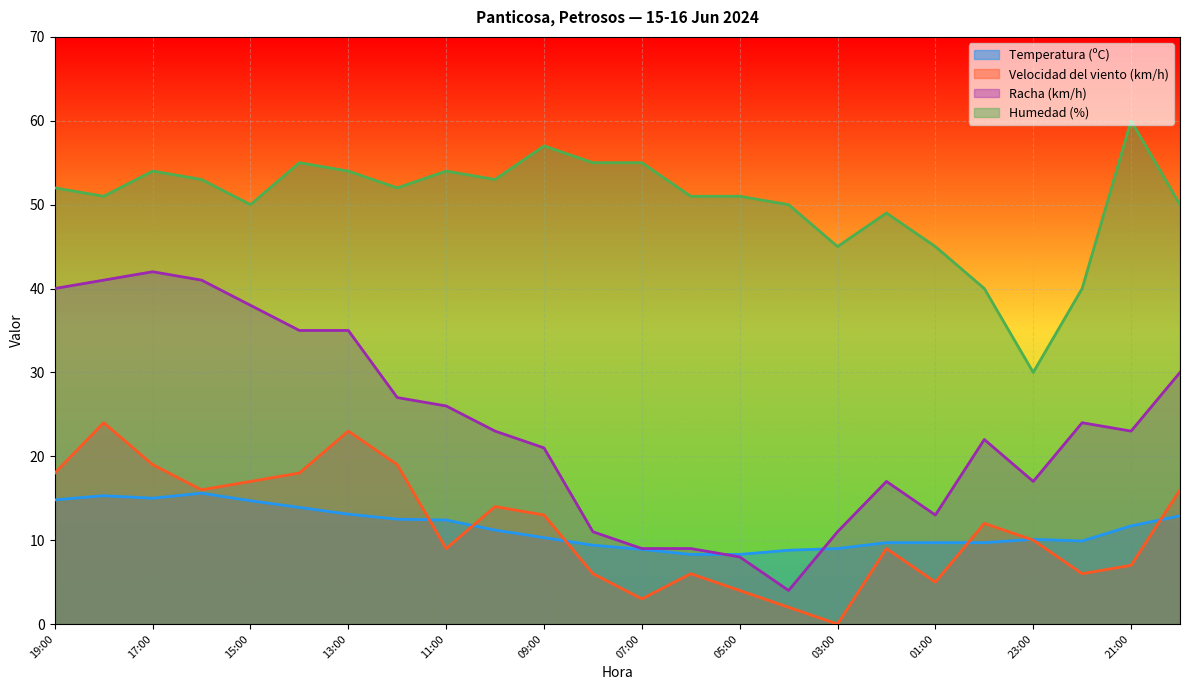

Which category has the highest value in the Temperatura (ºC) series?

16:00